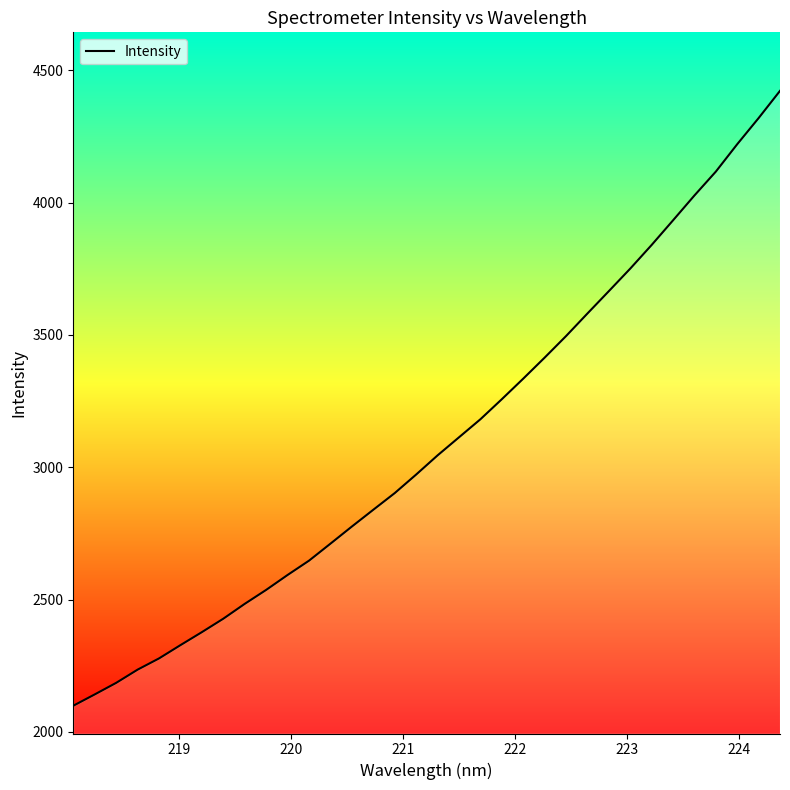

What is the smallest value displayed?

2099.0